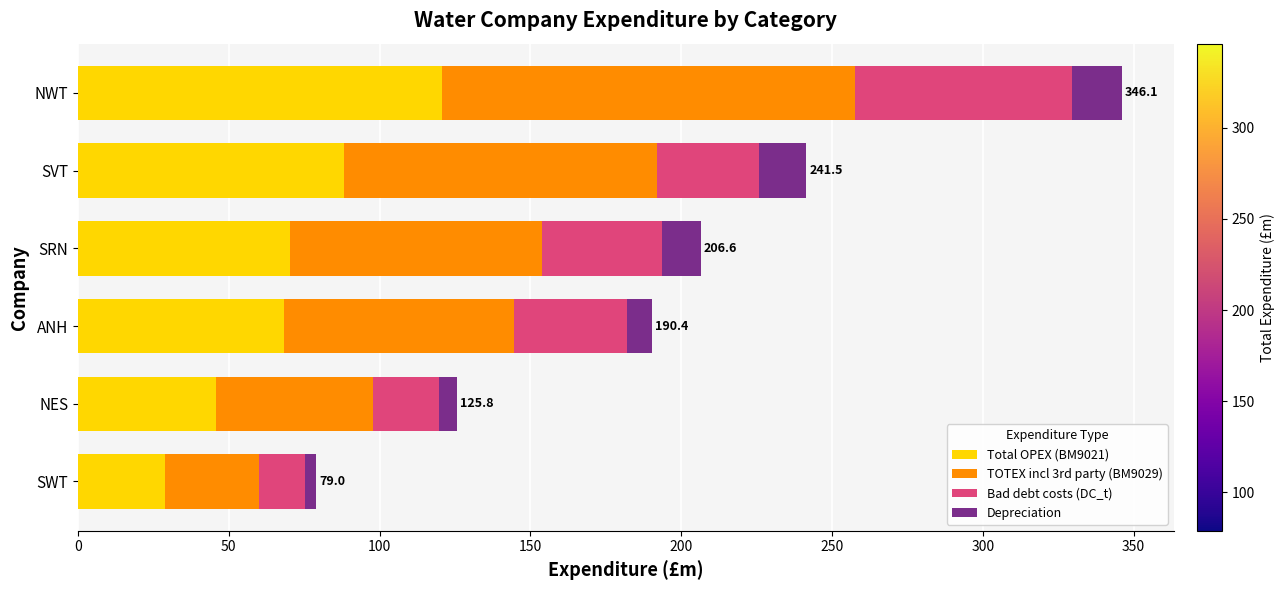

What is the lowest value of the Total OPEX (BM9021) series?

29.0